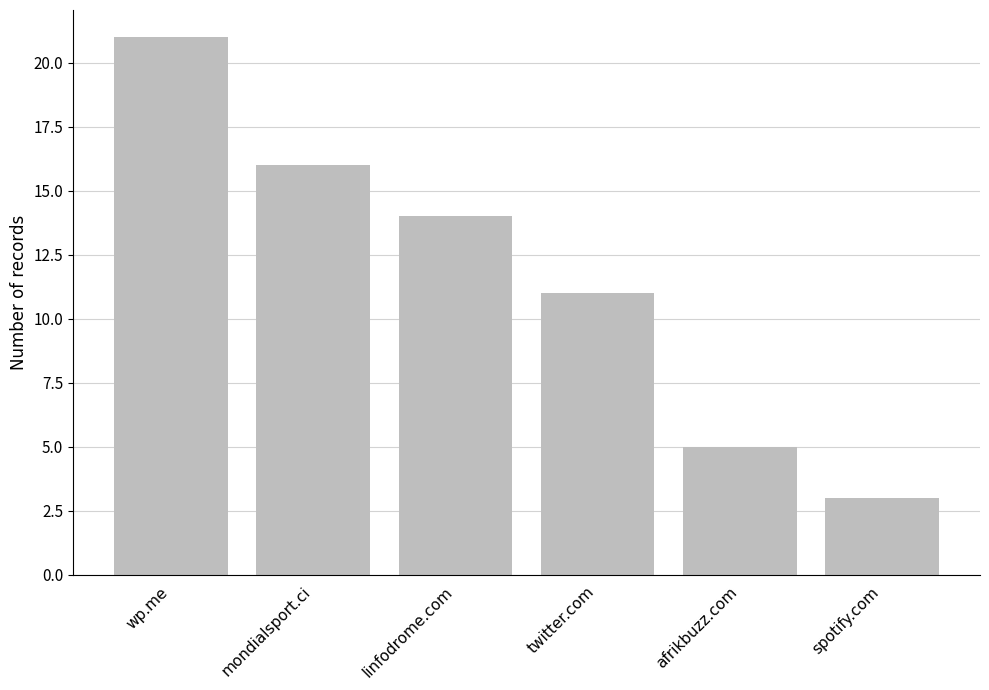

What is the greatest value displayed?

21